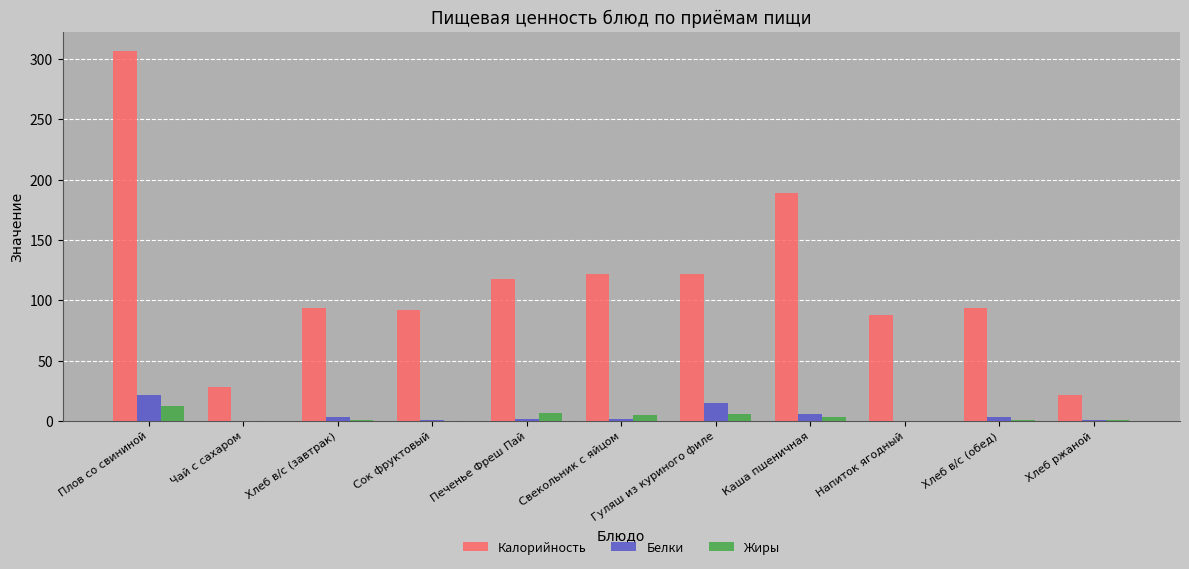

Which series has the largest total across all categories?

Калорийность